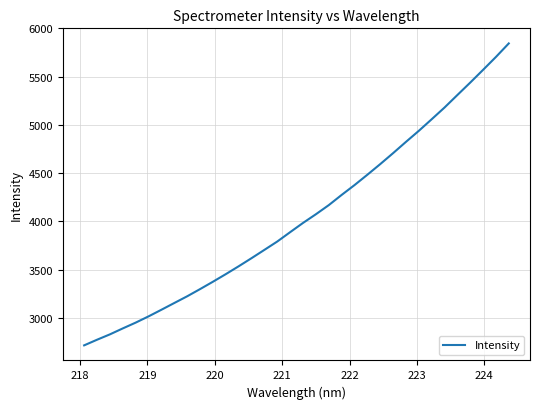

What is the maximum value shown in the chart?

5843.7